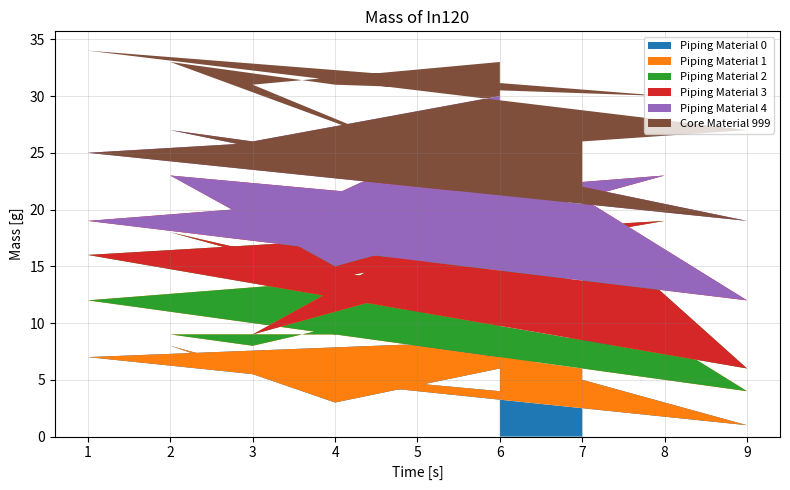

Which category has the lowest value in the Piping Material 0 series?

9